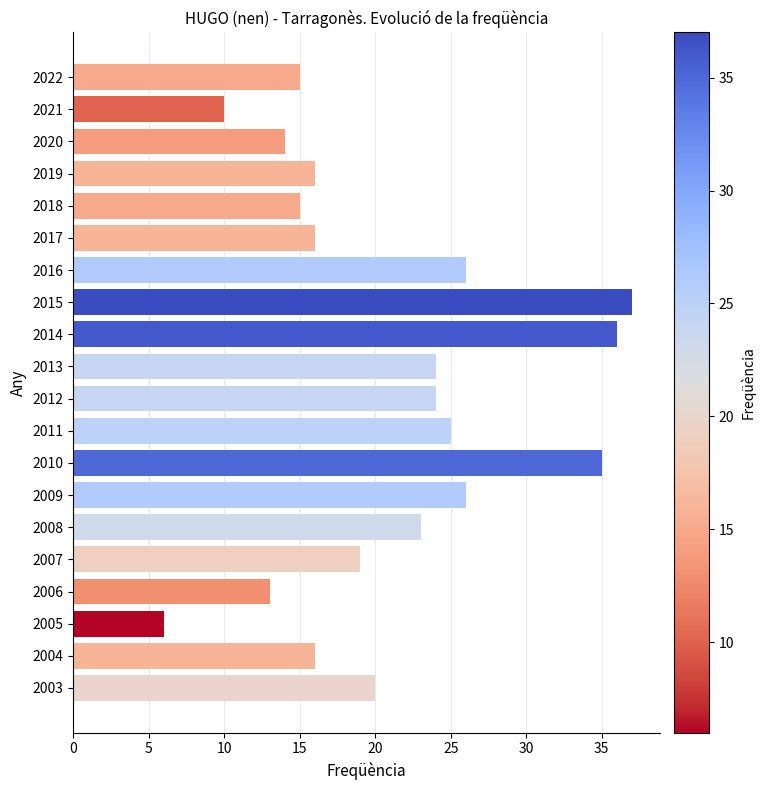

True or false: the data shows 7 at 2007.

False